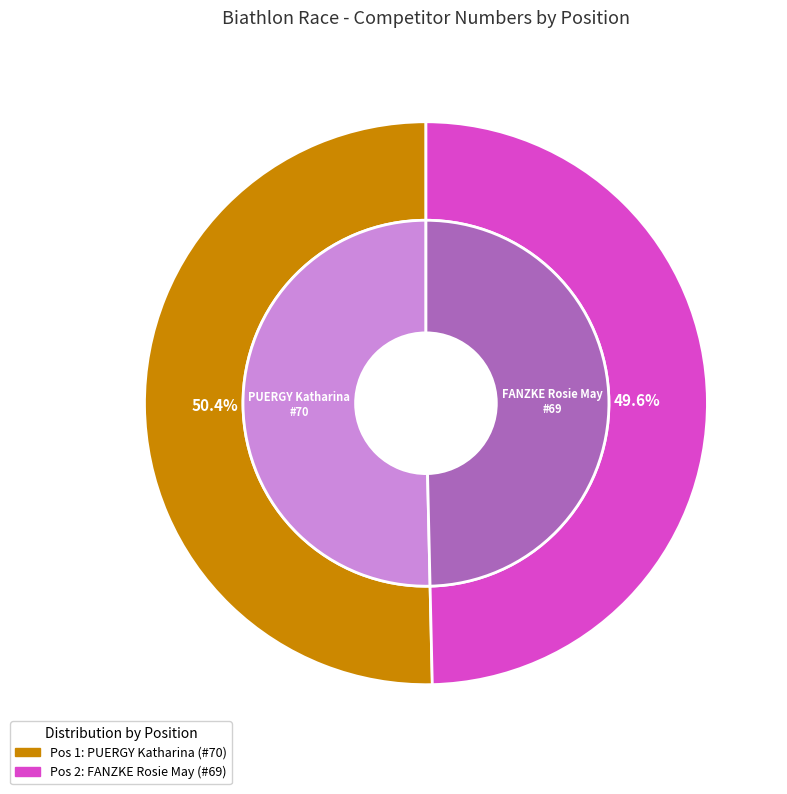

Rank the categories by value from highest to lowest.

1, 2